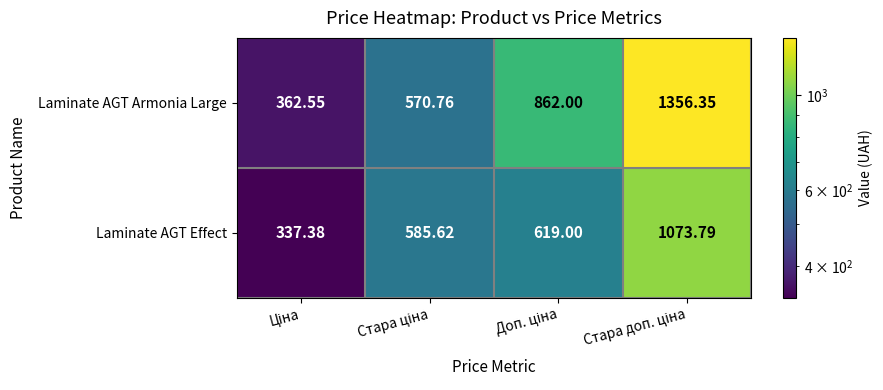

Which series has the largest total across all categories?

Laminate AGT Armonia Large